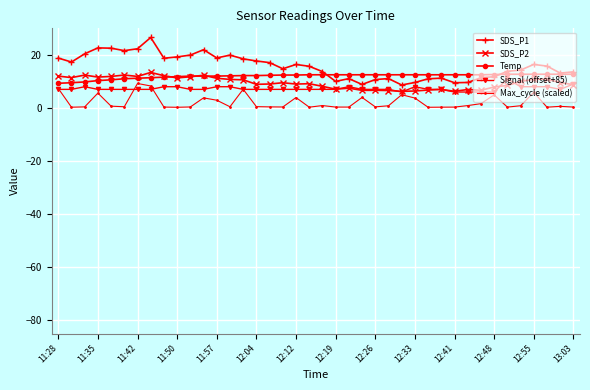

True or false: Max_cycle (scaled) has more than 2 points higher than both neighbors.

True